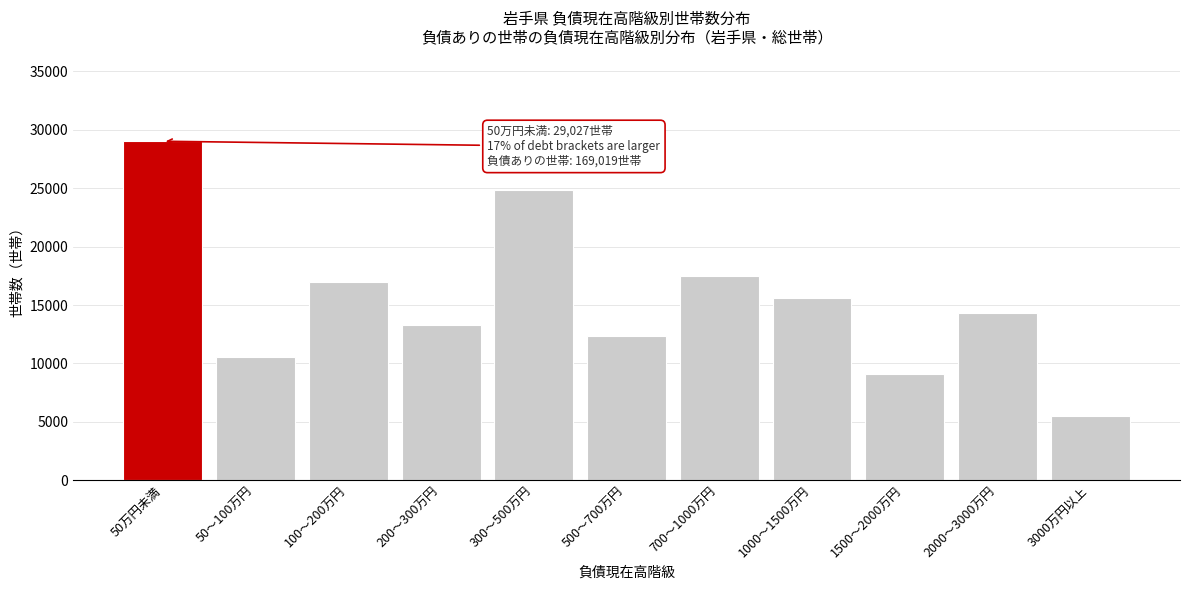

Reading left to right, extract all data points from this chart.

29027	10591	16938	13252	24856	12375	17525	15591	9083	14284	5499